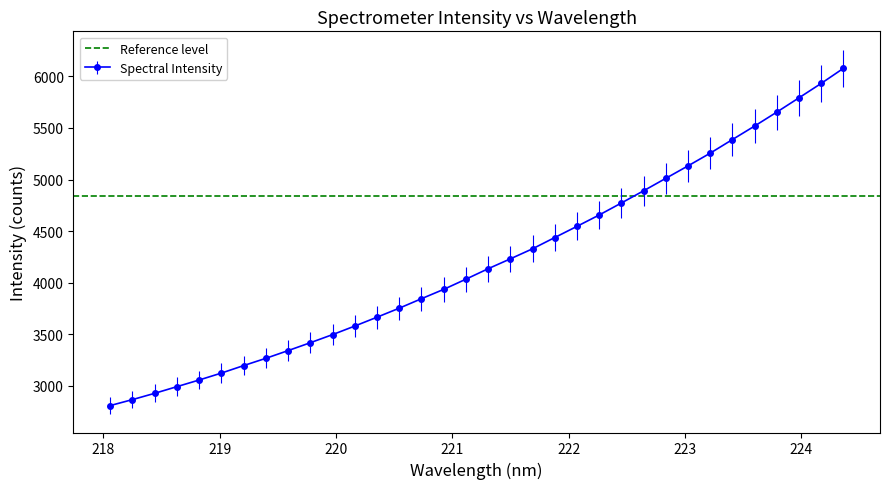

What value does the data have at 223.7895?

5653.6